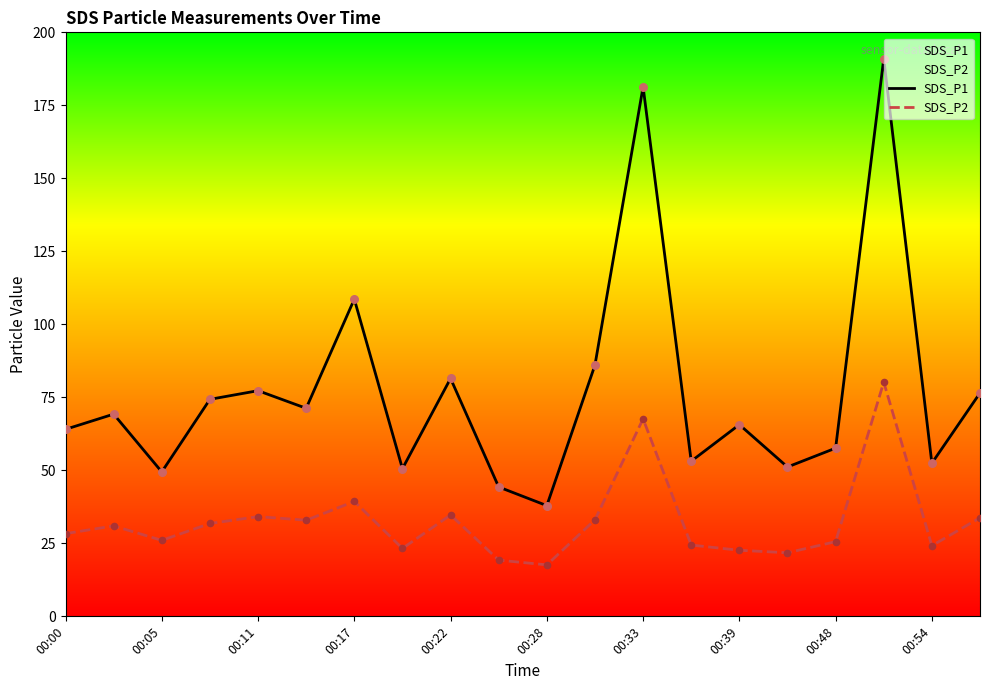

What is the total value across all series at 00:00?

92.4